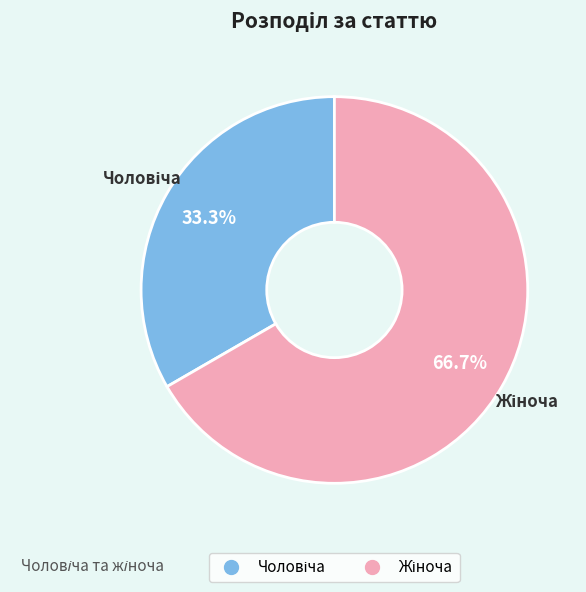

Is there any slice that represents more than half of the pie?

Yes